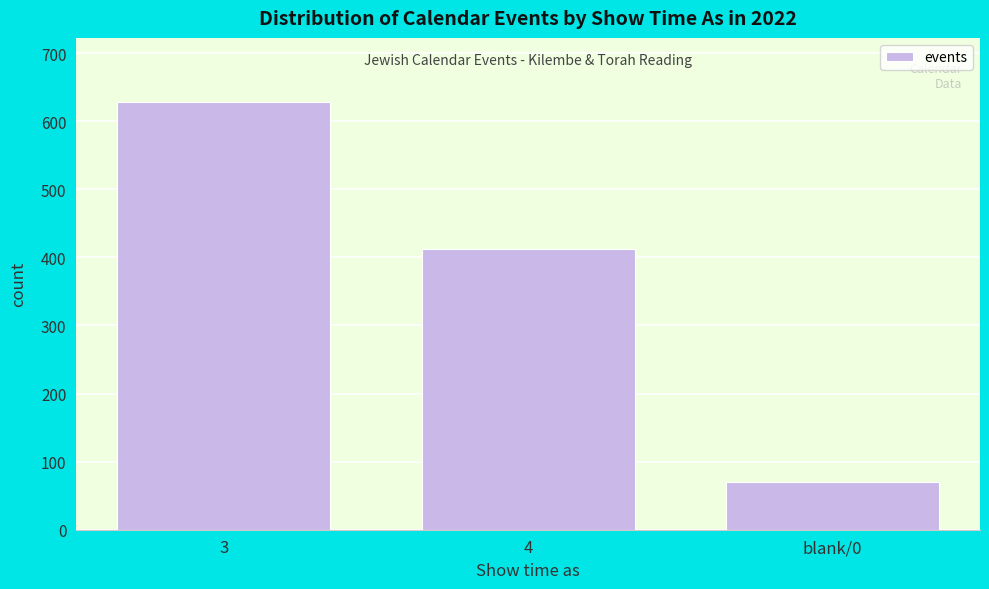

Reading left to right, list all the values displayed in this chart.

628	412	70